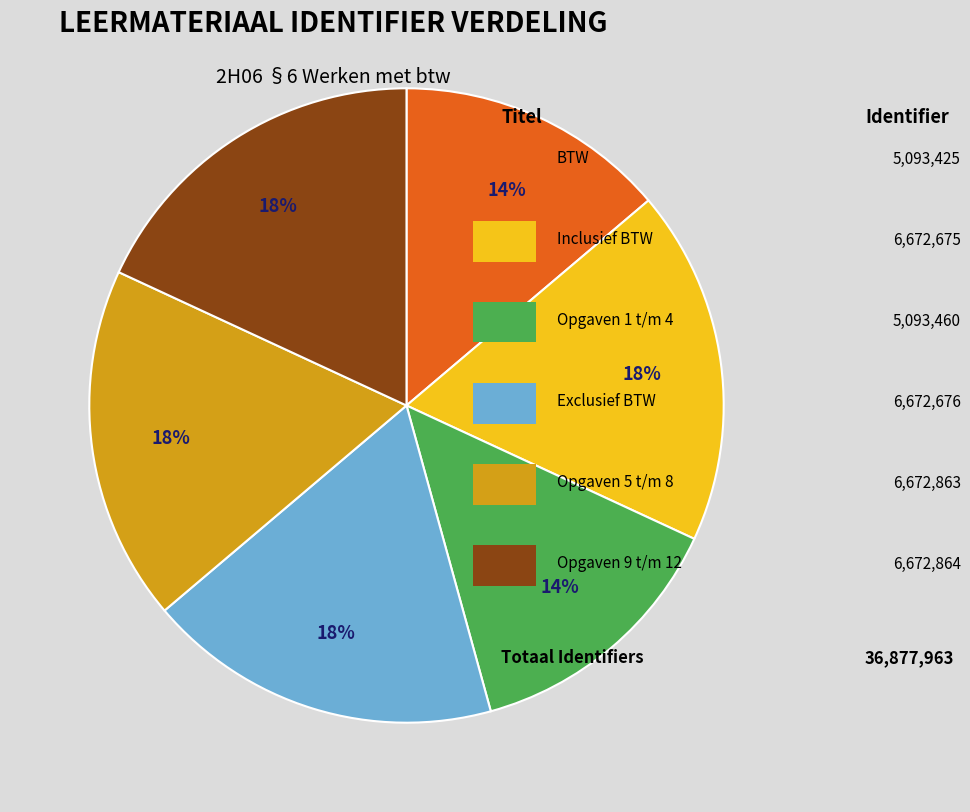

Count the number of slices in the pie.

6